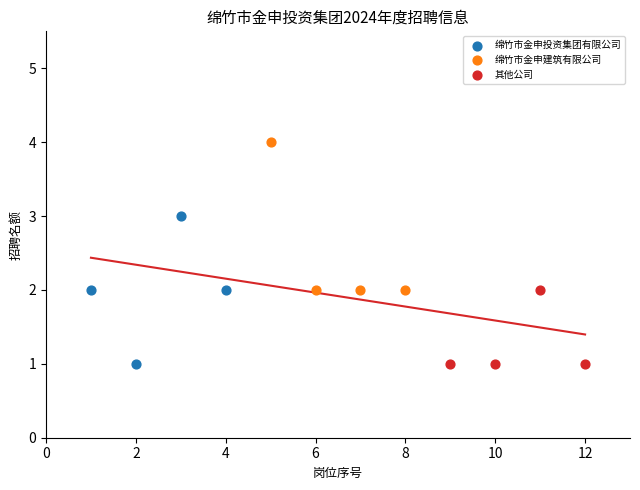

Which series reaches the maximum Y coordinate?

绵竹市金申建筑有限公司